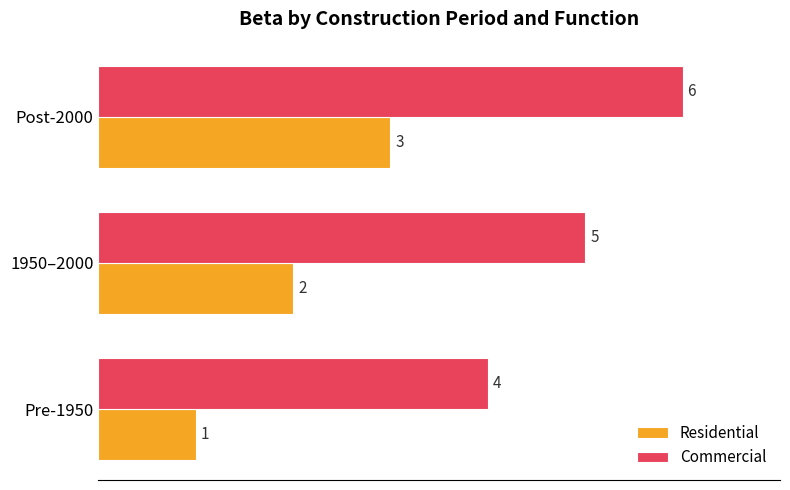

Is the value of Commercial at Post-2000 greater than the value of Residential at Post-2000?

Yes